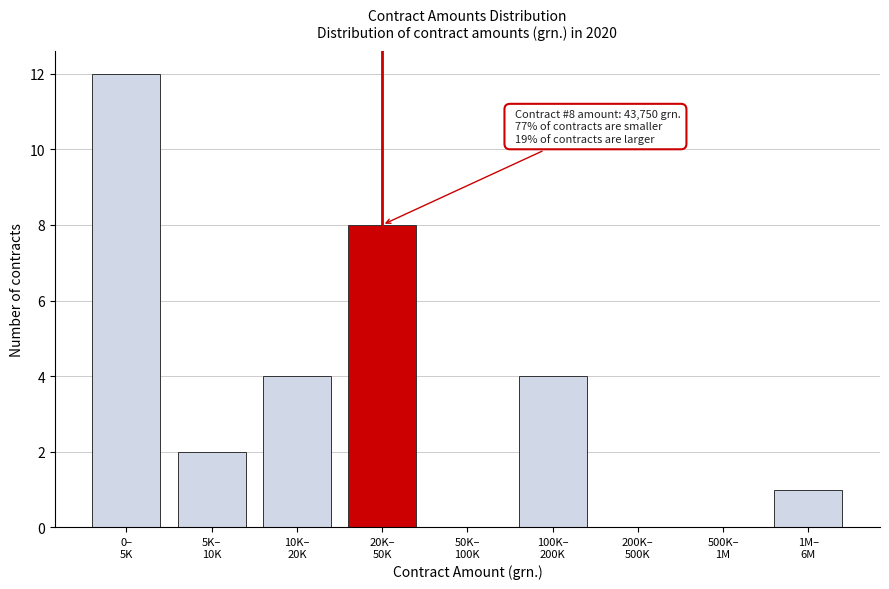

What is the greatest value displayed?

12